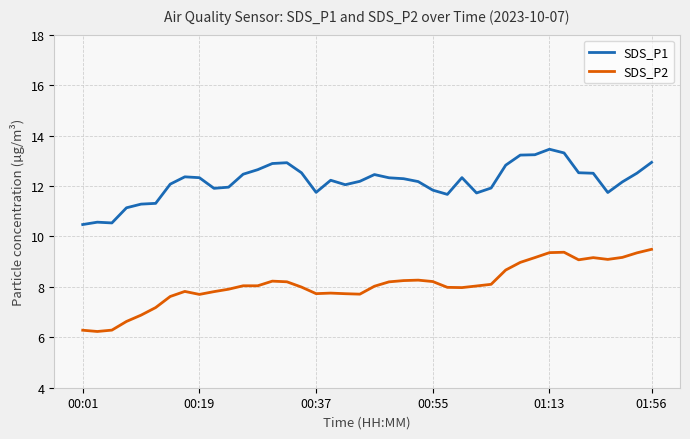

Rank the series by their average value, from highest to lowest.

SDS_P1, SDS_P2